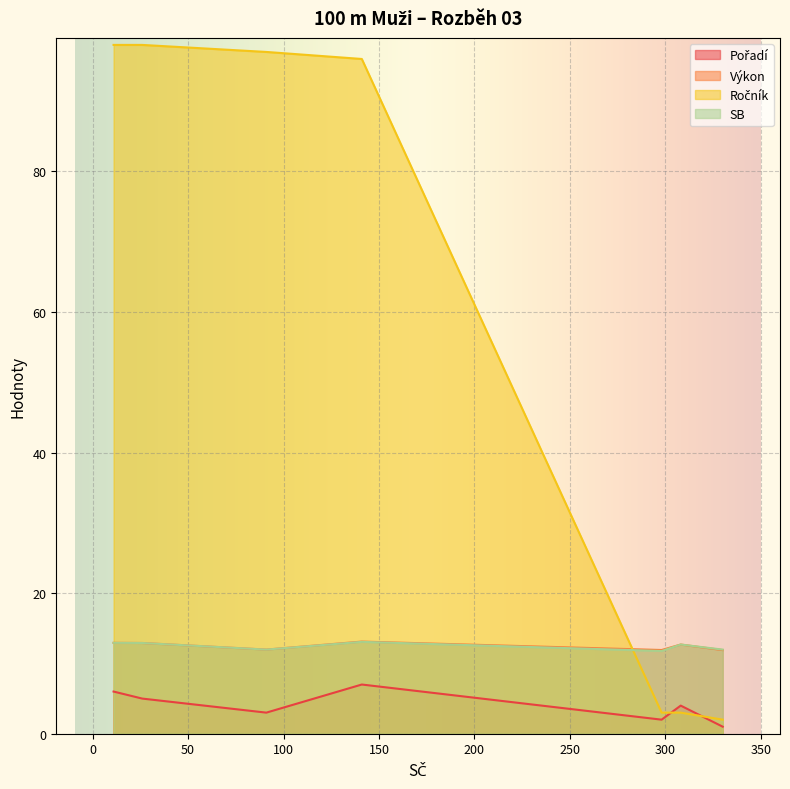

What is the greatest value displayed?

98.0